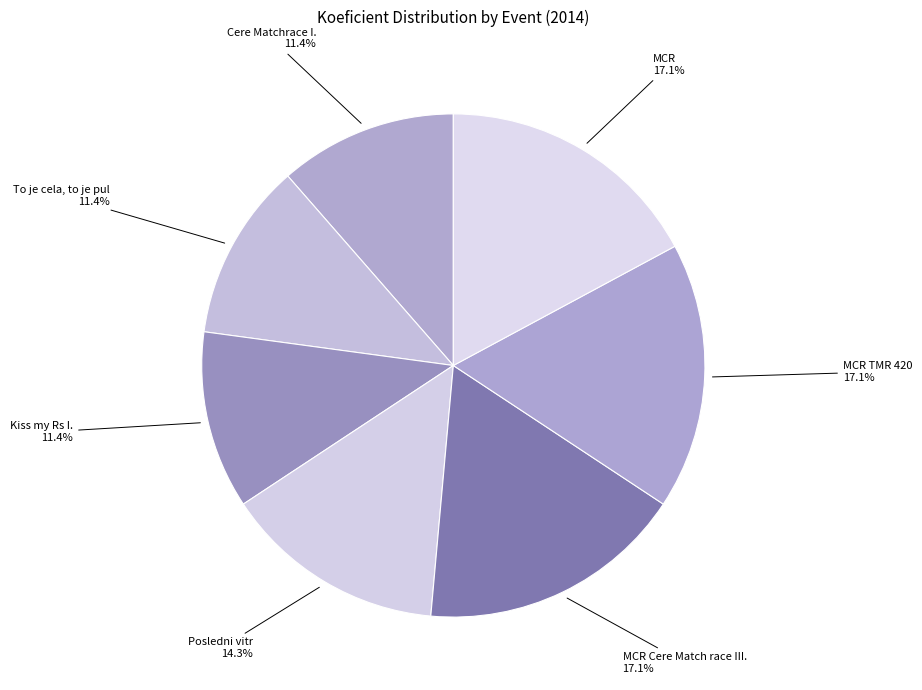

Combined, do Cere Matchrace I. and Kiss my Rs I. account for over 50%?

No